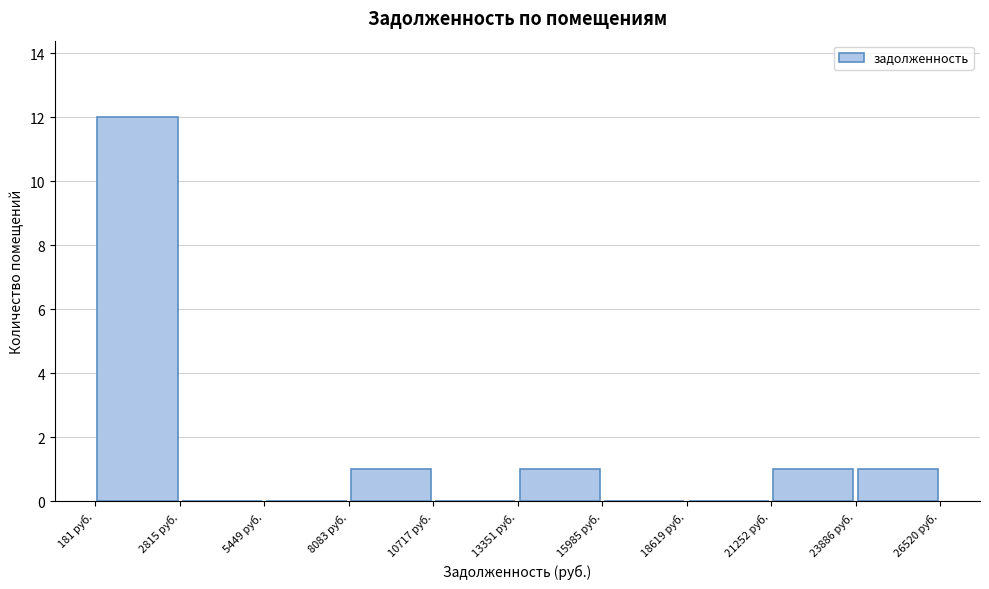

What is the height of the bar covering 13500 to 16000 on the x-axis? Neither the bar edges nor the heights are printed on the chart, so give them approximately, as read against the axes.

1